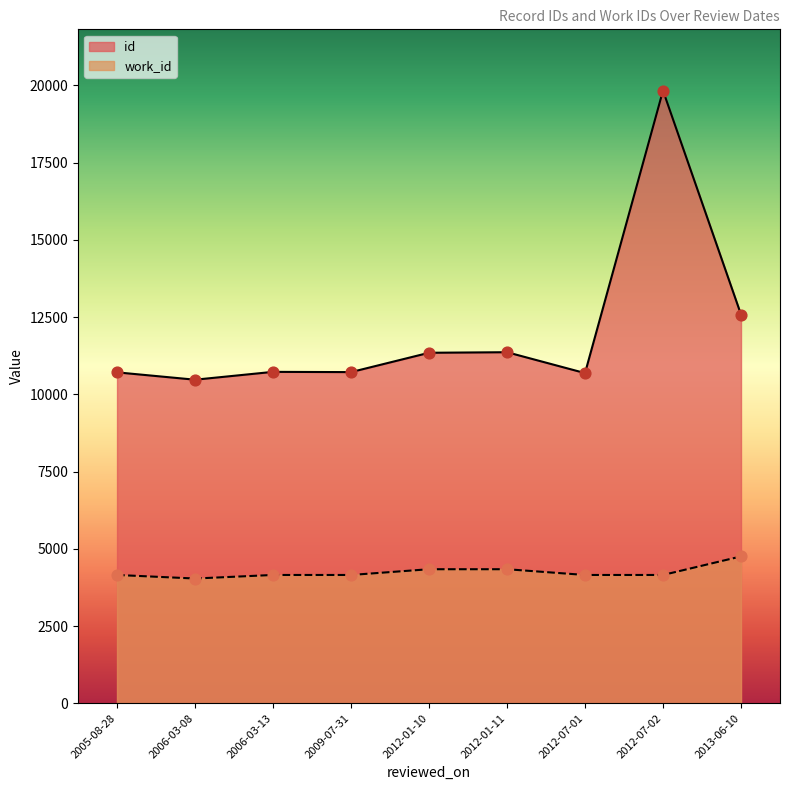

What is the total value across all series at 2005-08-28?

14865